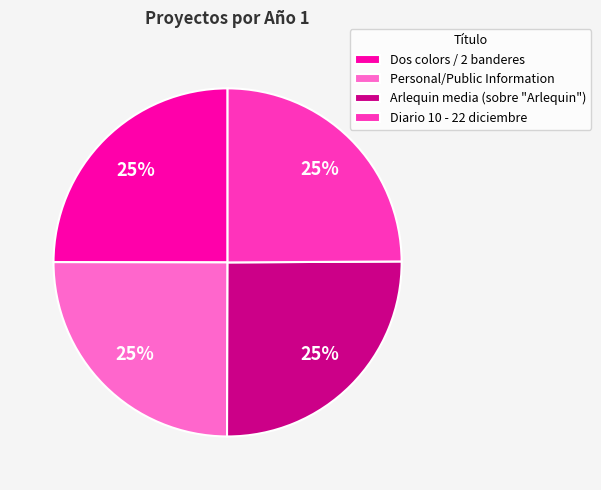

To the nearest percent, what is the combined percentage of Diario 10 - 22 diciembre and Dos colors / 2 banderes?

50%